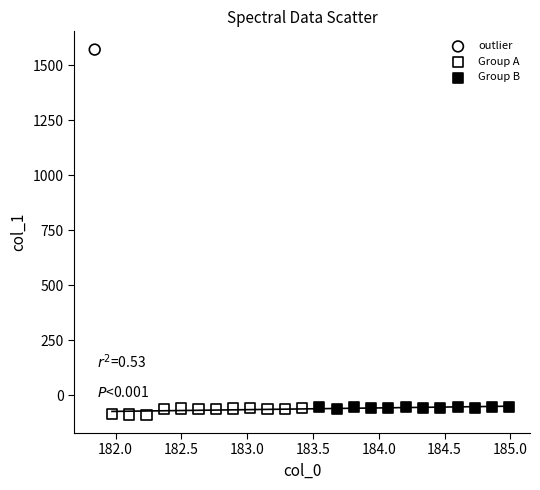

What are all the series names shown in the legend?

outlier, Group A, Group B